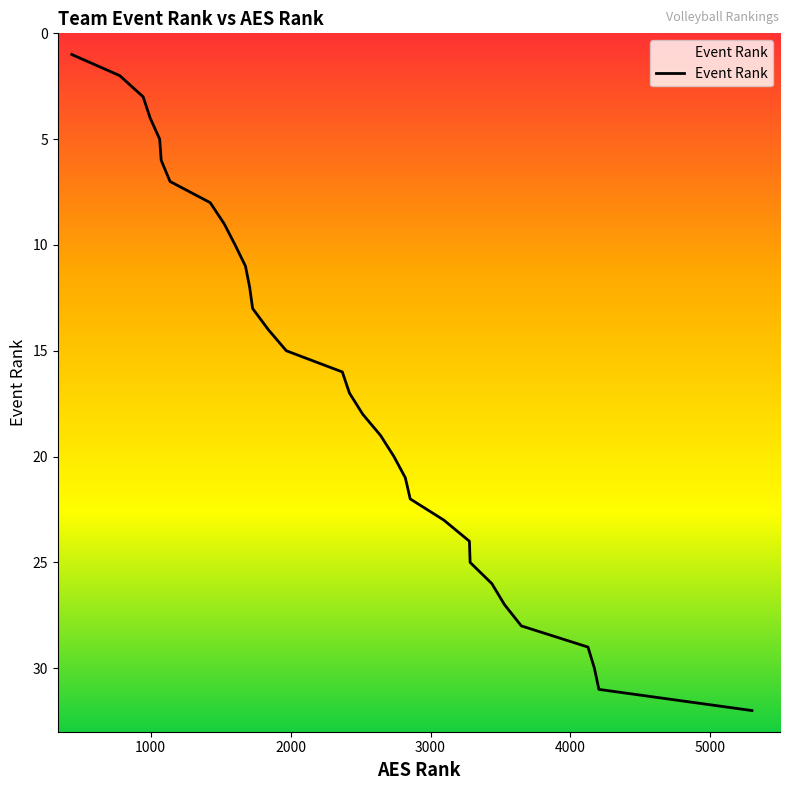

What is the difference between the maximum and minimum values?

31